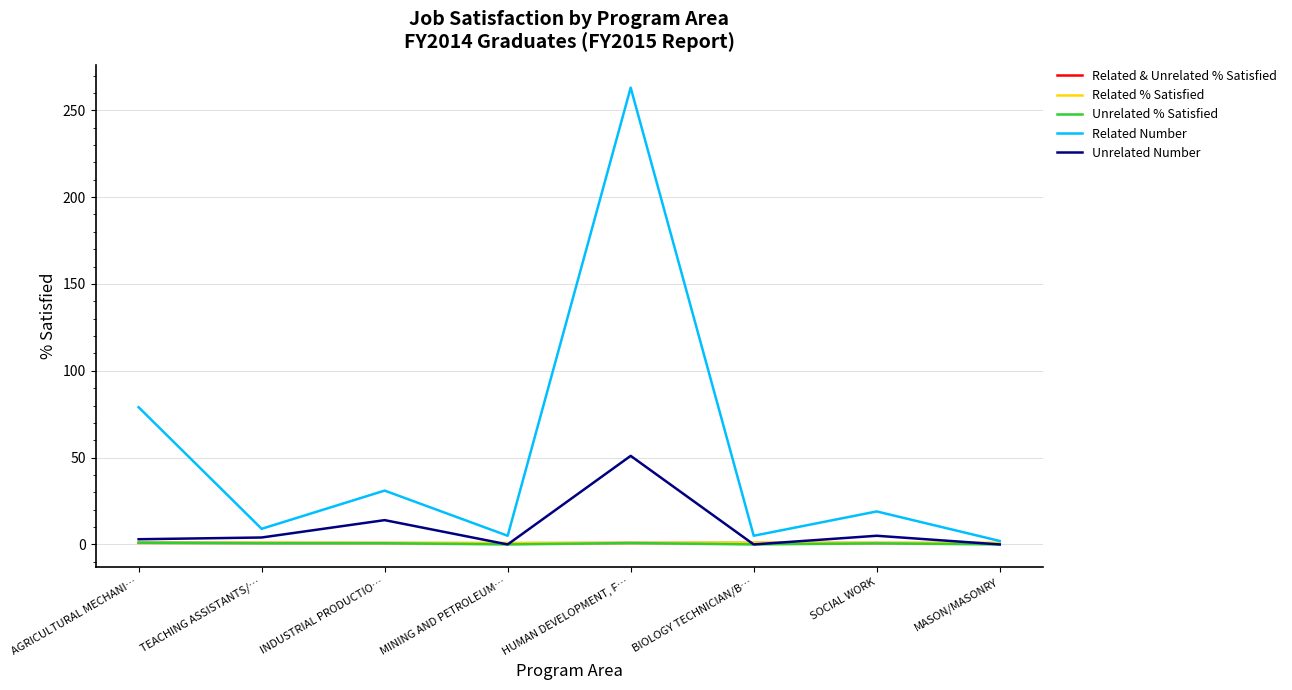

True or false: Unrelated % Satisfied has more than 0 points higher than both neighbors.

True